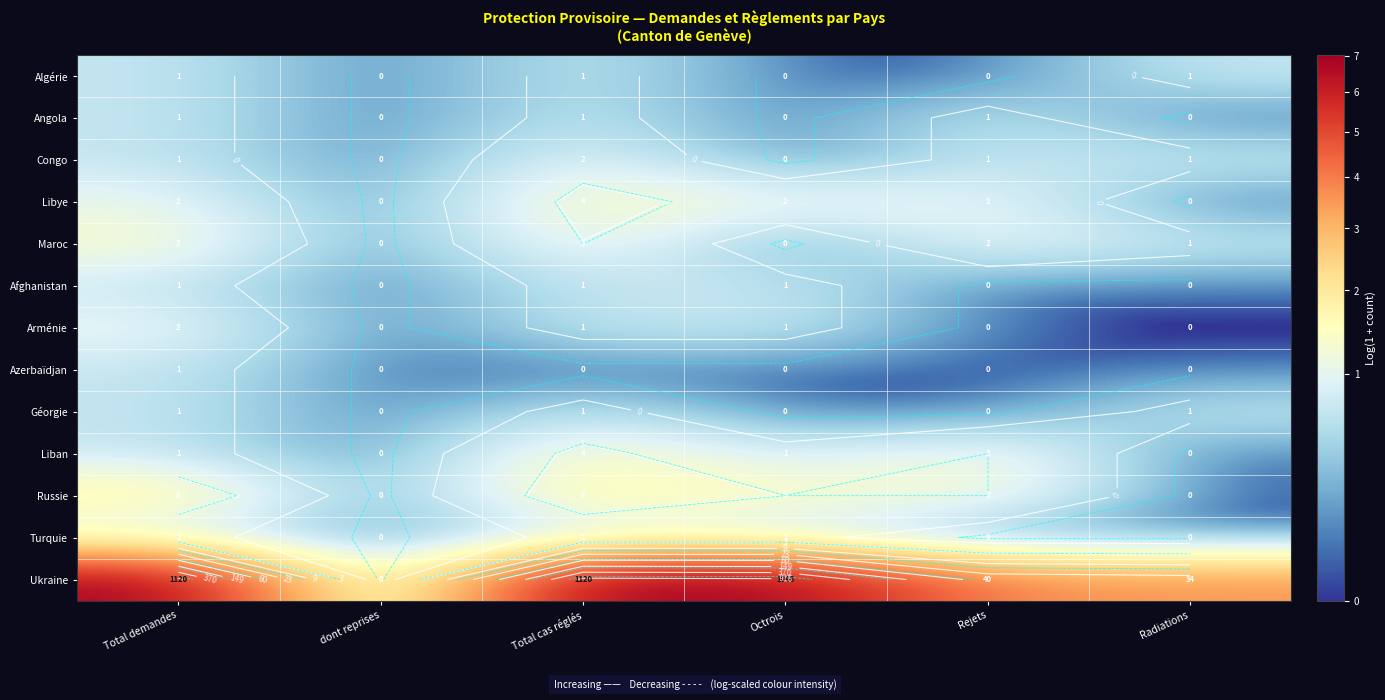

How many distinct data groups are displayed?

13